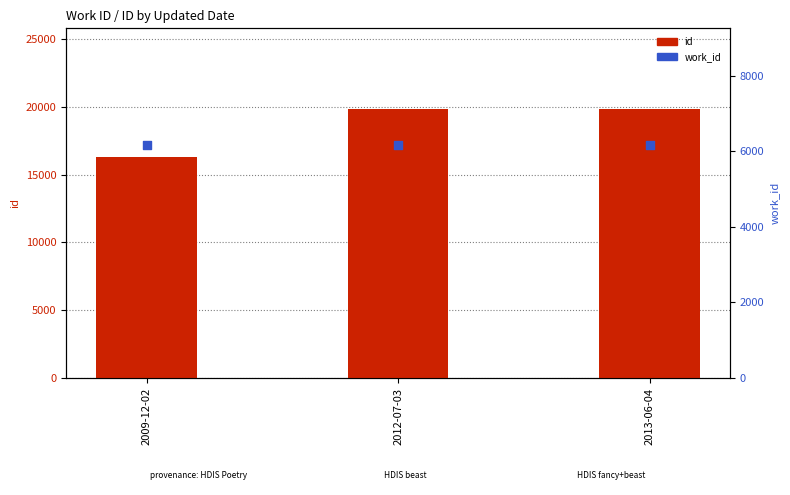

At which category is the sum across all series the highest?

2013-06-04